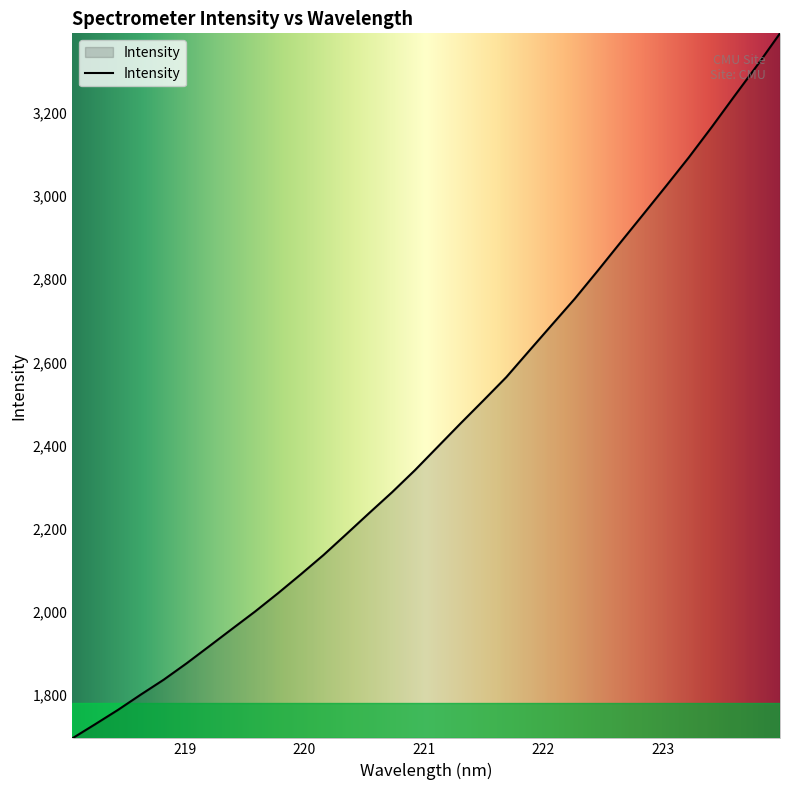

What is the sum of all values?

77786.3